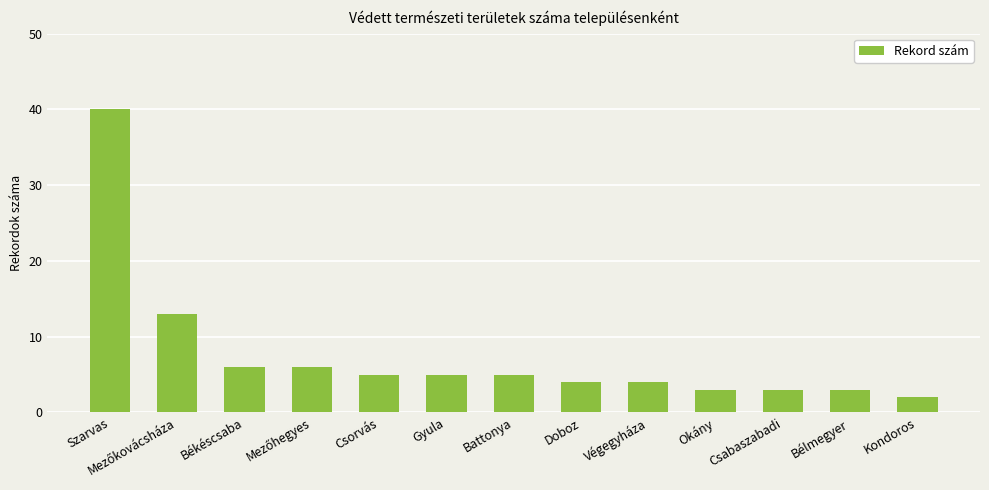

Reading right to left, what are all the values shown in this chart?

2	3	3	3	4	4	5	5	5	6	6	13	40